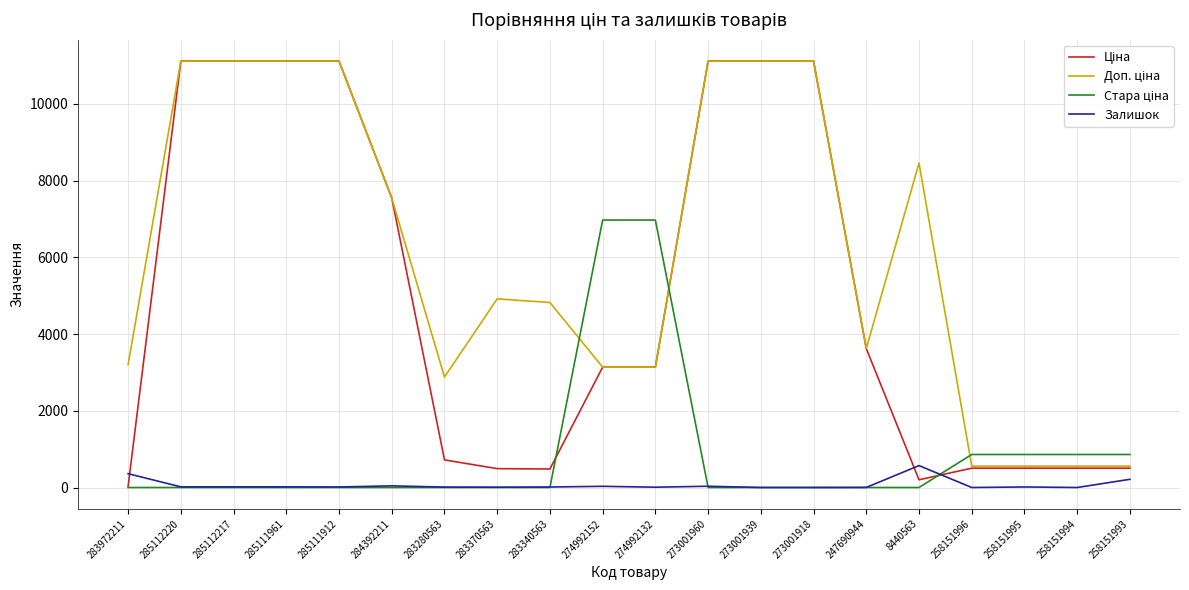

What is the greatest value displayed?

11113.6